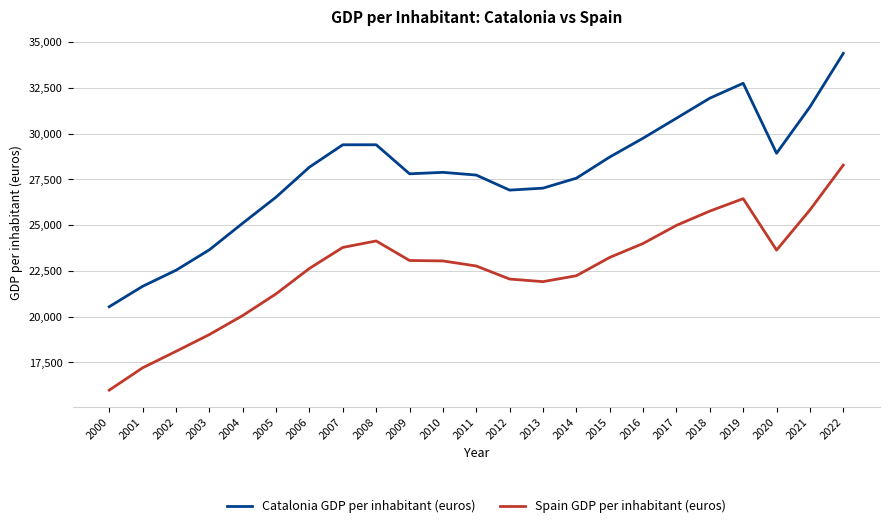

Count the number of data series in this chart.

2